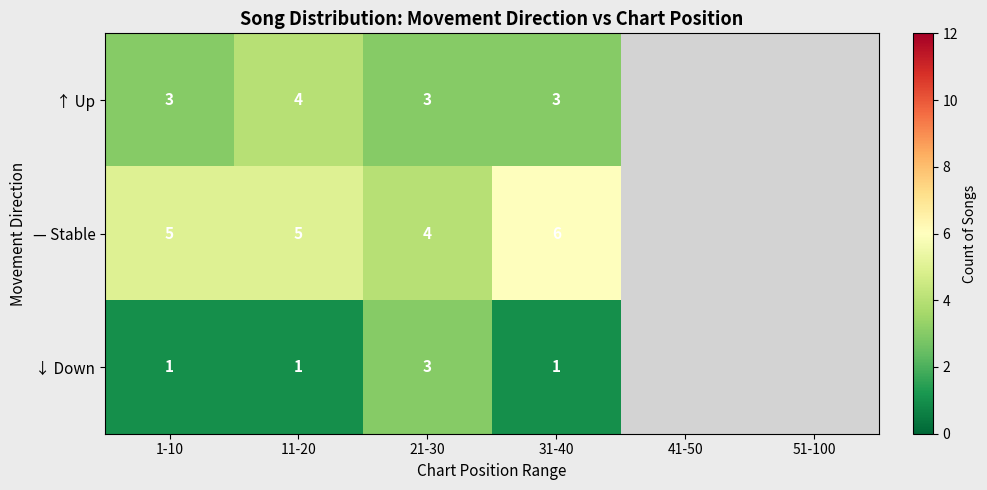

What is the total value across all series at 21-30?

10